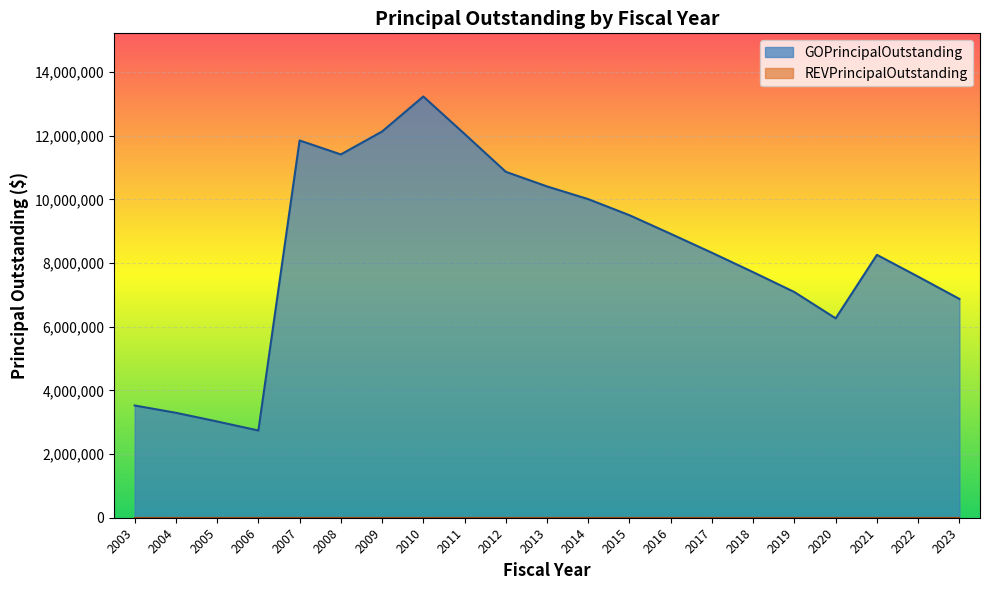

What is the change in value from 2011 to 2018?

-4345000